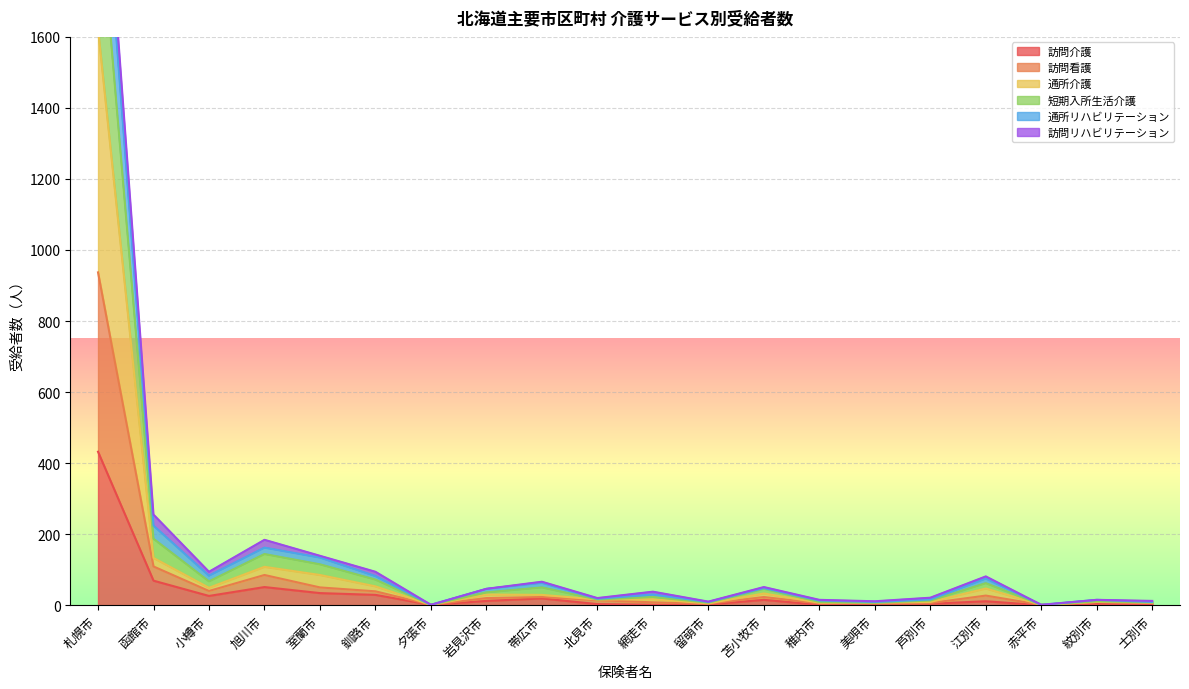

At which category does 訪問看護 reach its first local peak?

旭川市